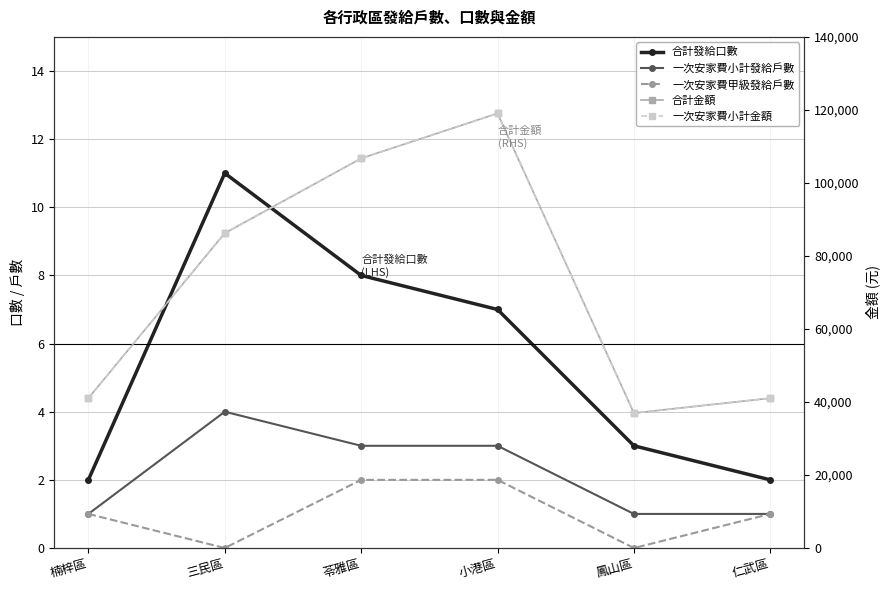

Reading left to right, what are all the values shown in this chart?

合計發給口數: 楠梓區=2	三民區=11	苓雅區=8	小港區=7	鳳山區=3	仁武區=2
一次安家費小計發給戶數: 楠梓區=1	三民區=4	苓雅區=3	小港區=3	鳳山區=1	仁武區=1
一次安家費甲級發給戶數: 楠梓區=1	三民區=0	苓雅區=2	小港區=2	鳳山區=0	仁武區=1
合計金額: 楠梓區=41040	三民區=86240	苓雅區=106720	小港區=119040	鳳山區=36960	仁武區=41040
一次安家費小計金額: 楠梓區=41040	三民區=86240	苓雅區=106720	小港區=119040	鳳山區=36960	仁武區=41040